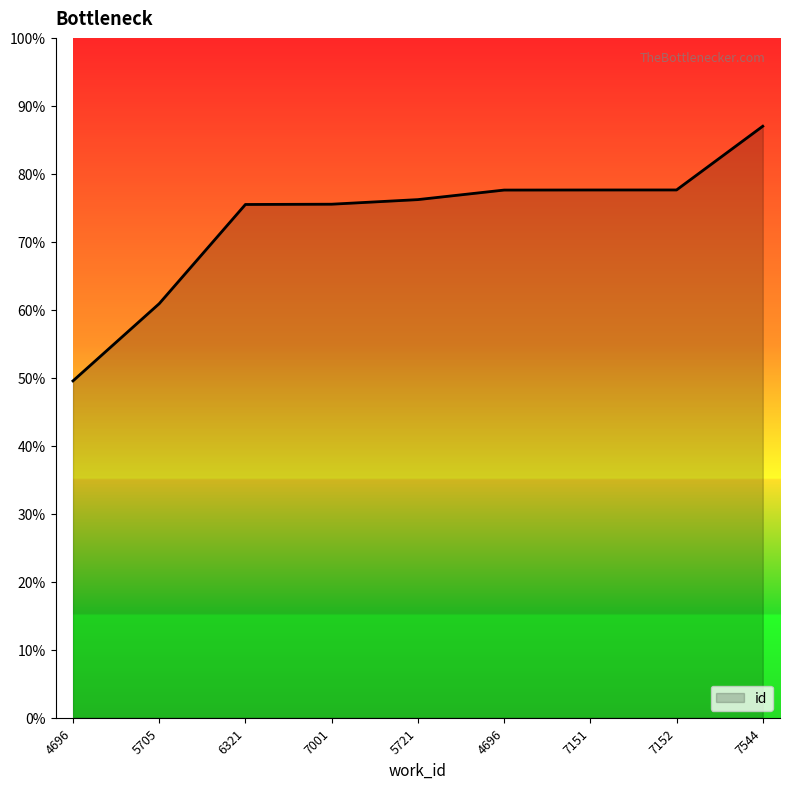

What is the label of the 7th point from the left?

7151